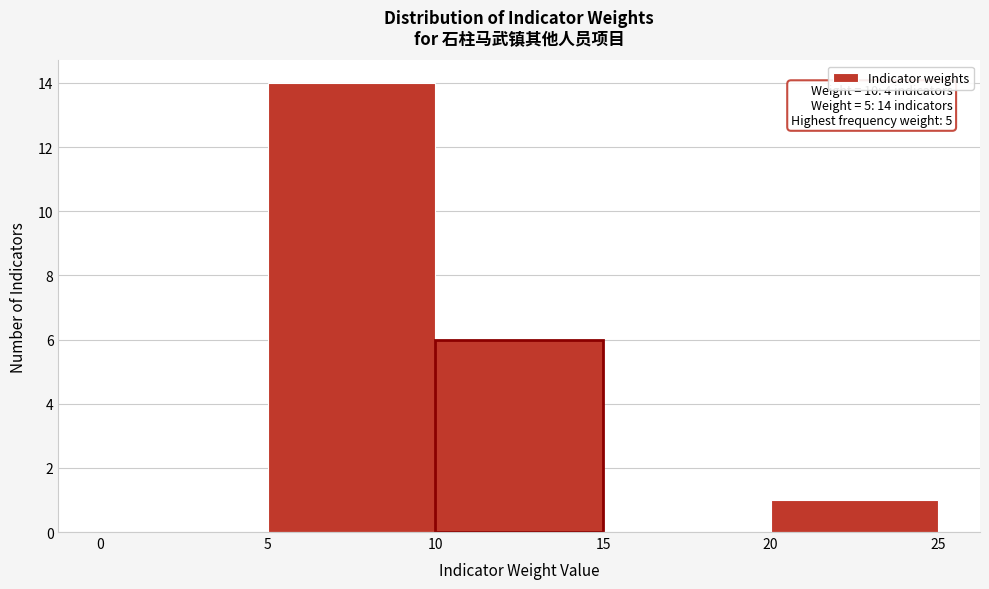

Which range on the x-axis has the tallest bar?

5 to 10